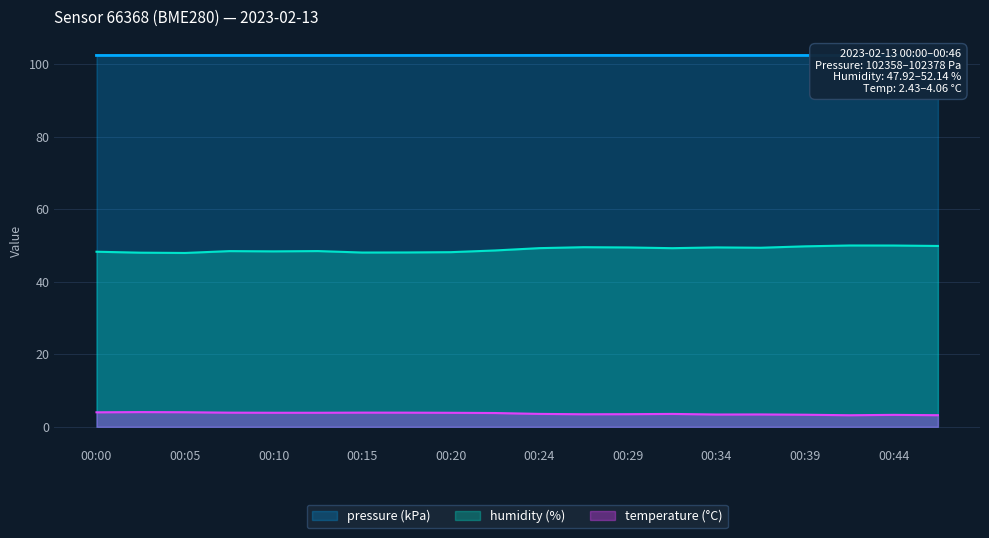

How many series are shown in this chart?

3